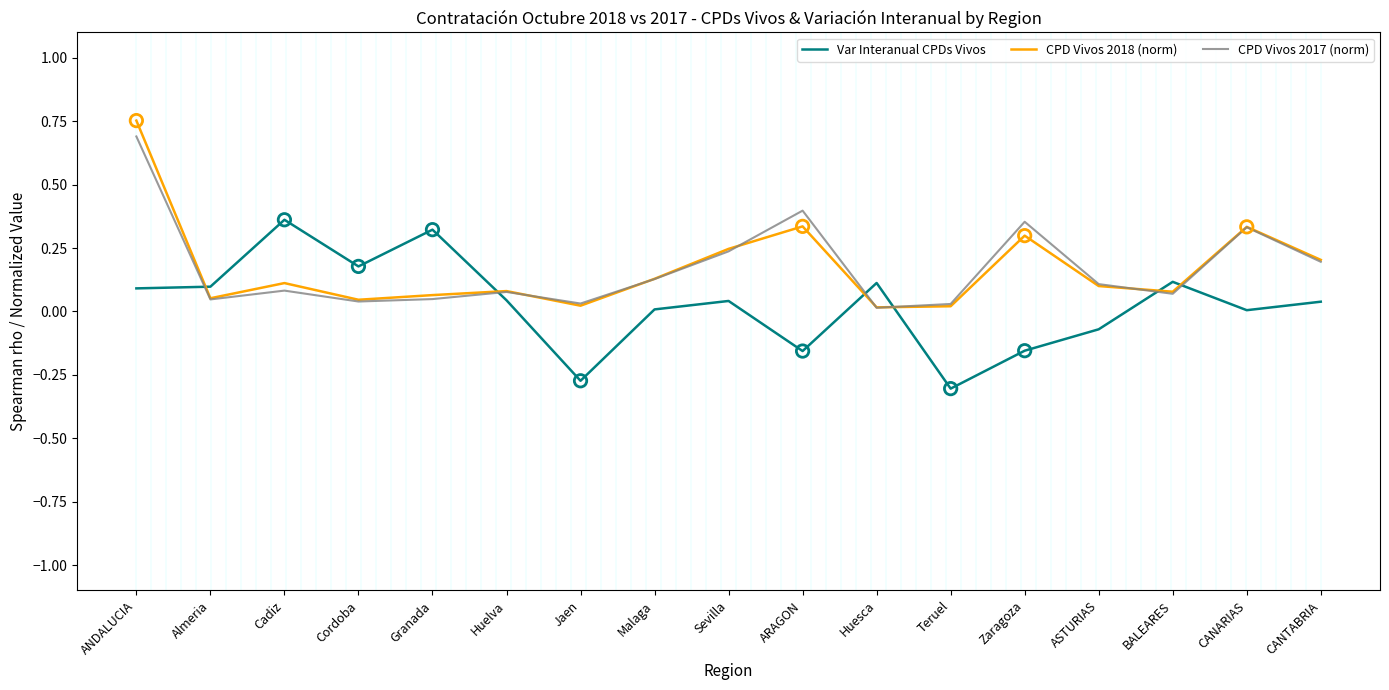

What is the total value across all series at Zaragoza?

0.5